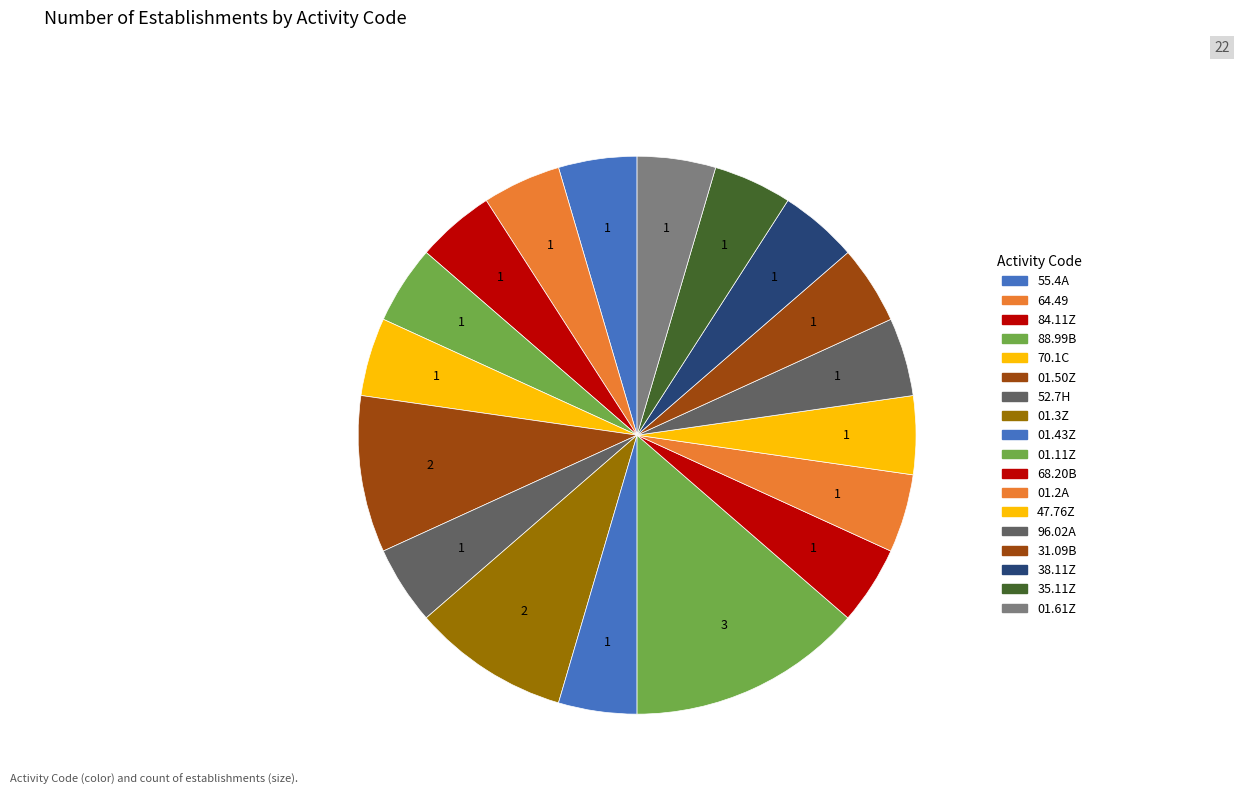

To the nearest percent, what portion does 84.11Z represent?

5%